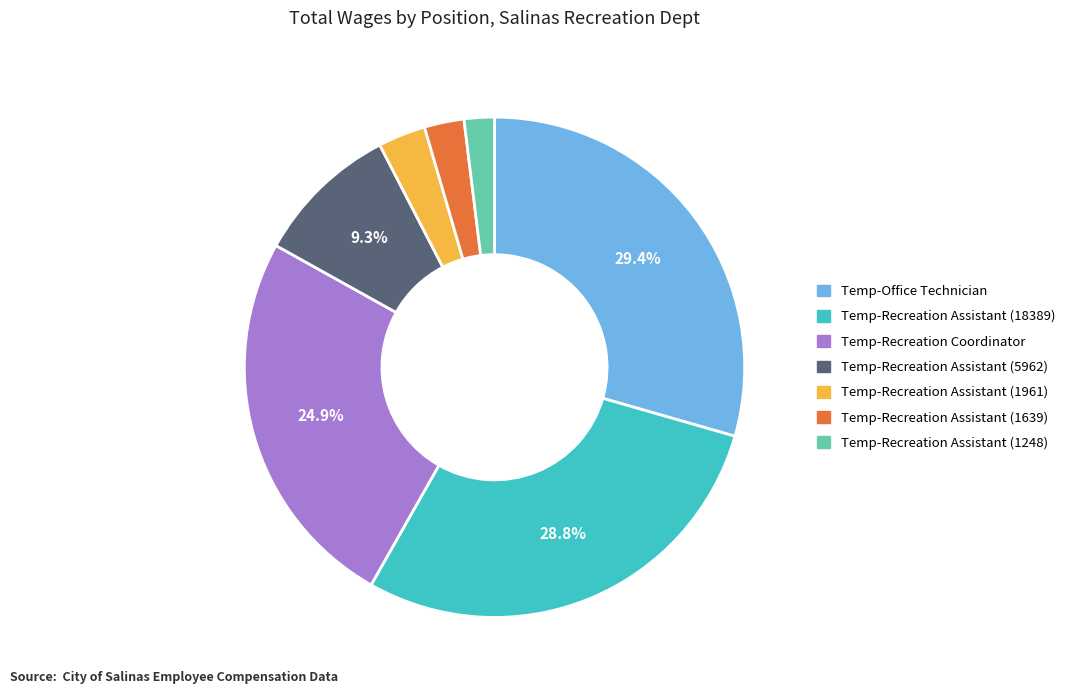

To the nearest percent, what percentage of the pie is Temp-Recreation Assistant (1248)?

2%